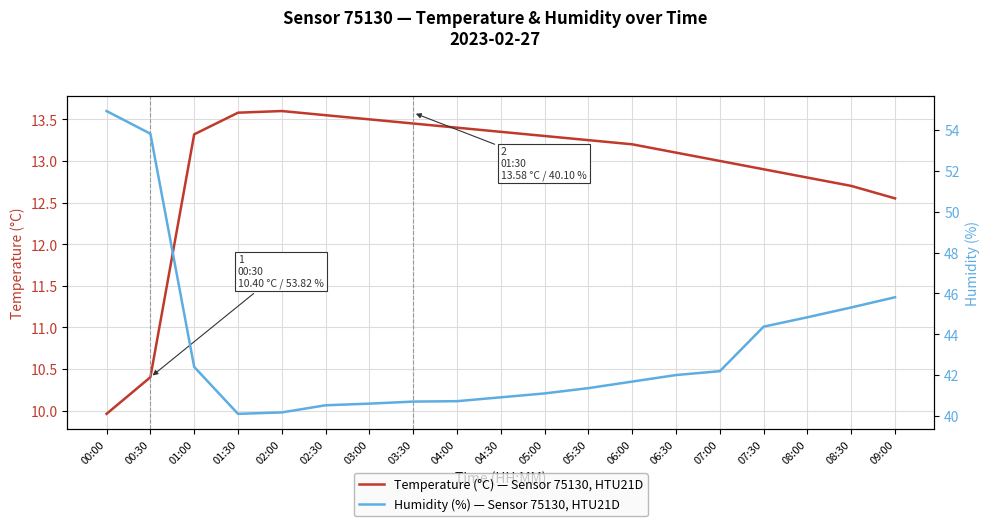

Rank the categories by Humidity (%) — Sensor 75130, HTU21D value from highest to lowest.

00:00, 00:30, 09:00, 08:30, 08:00, 07:30, 01:00, 07:00, 06:30, 06:00, 05:30, 05:00, 04:30, 04:00, 03:30, 03:00, 02:30, 02:00, 01:30